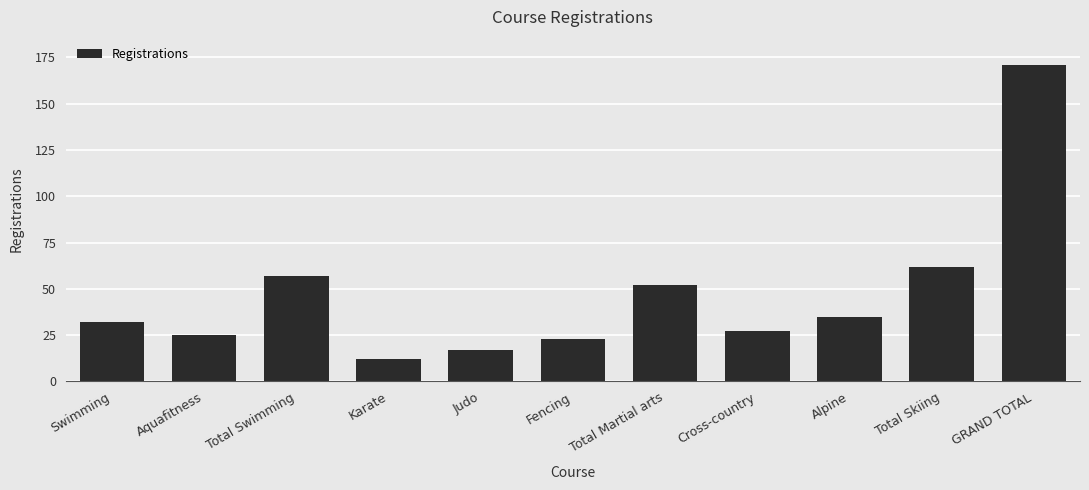

Count the number of categories in the chart.

11